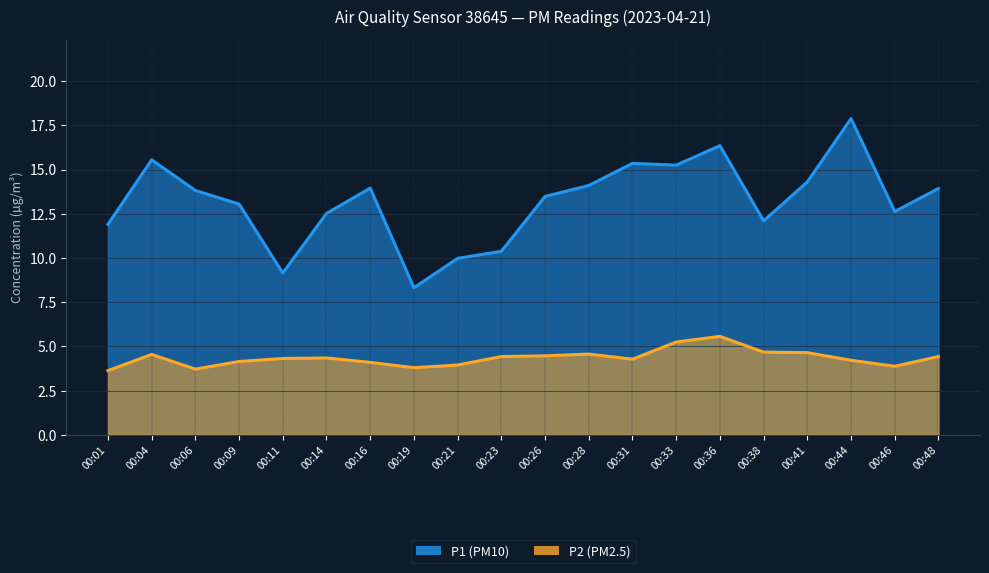

True or false: P1 and P2 cross at least once.

False